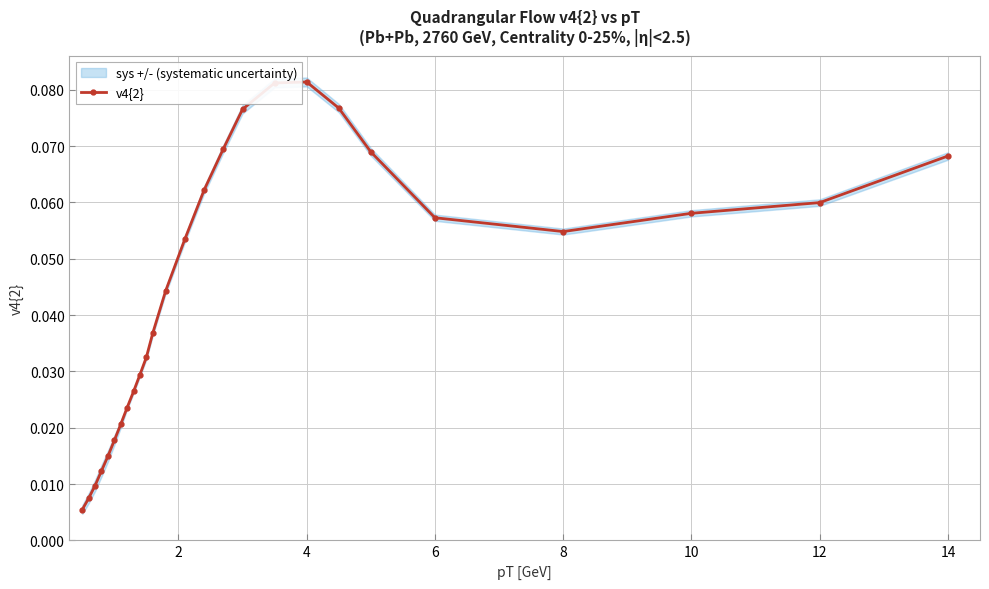

How many points are higher than both their immediate neighbors (excluding endpoints)?

1